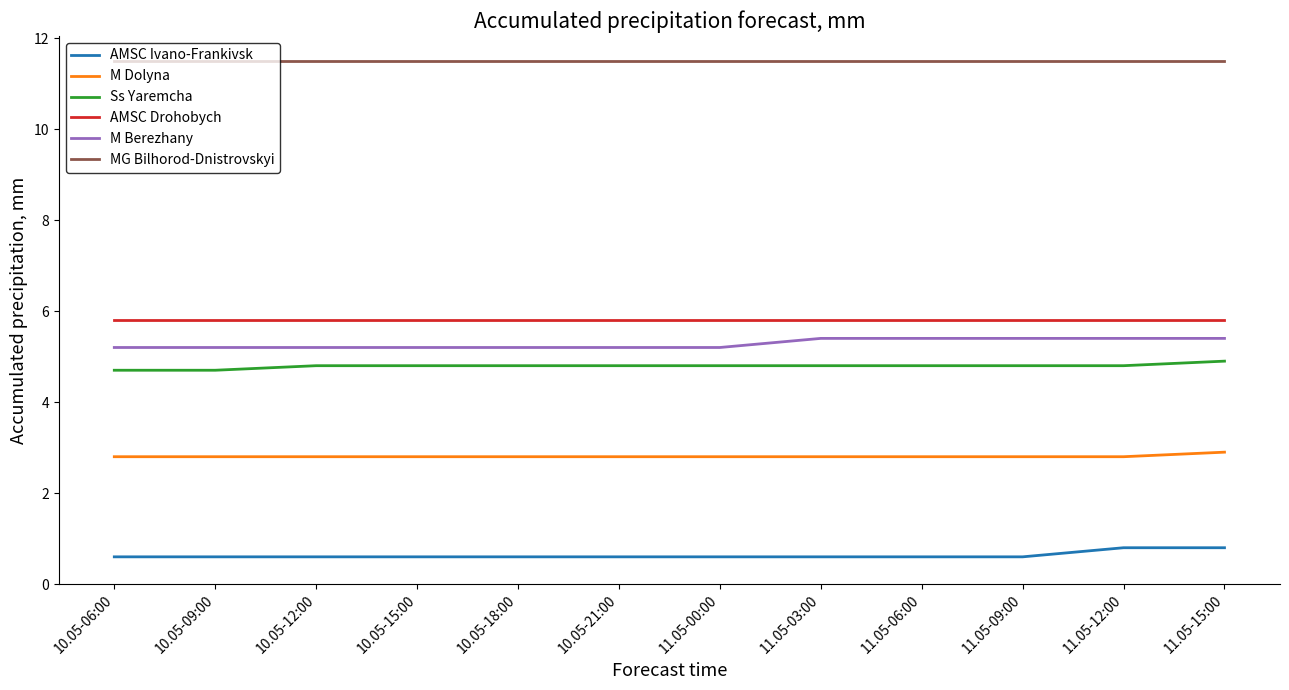

Does the chart have visible grid lines?

No